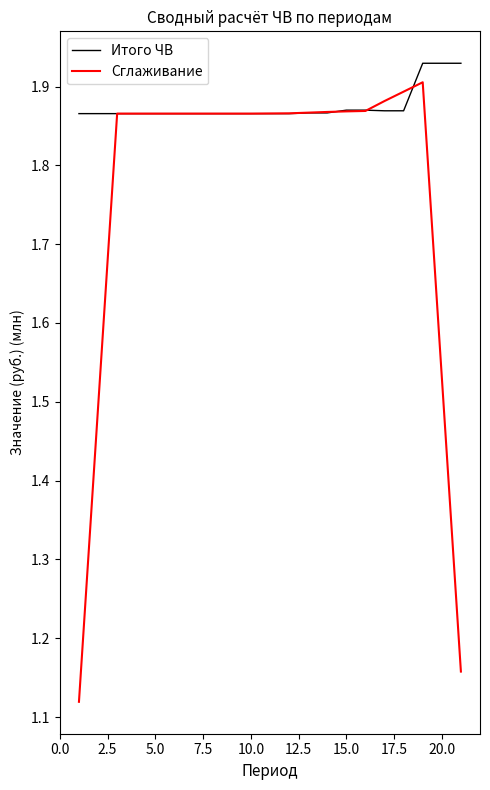

True or false: Сглаживание and Итого ЧВ intersect in this chart.

True